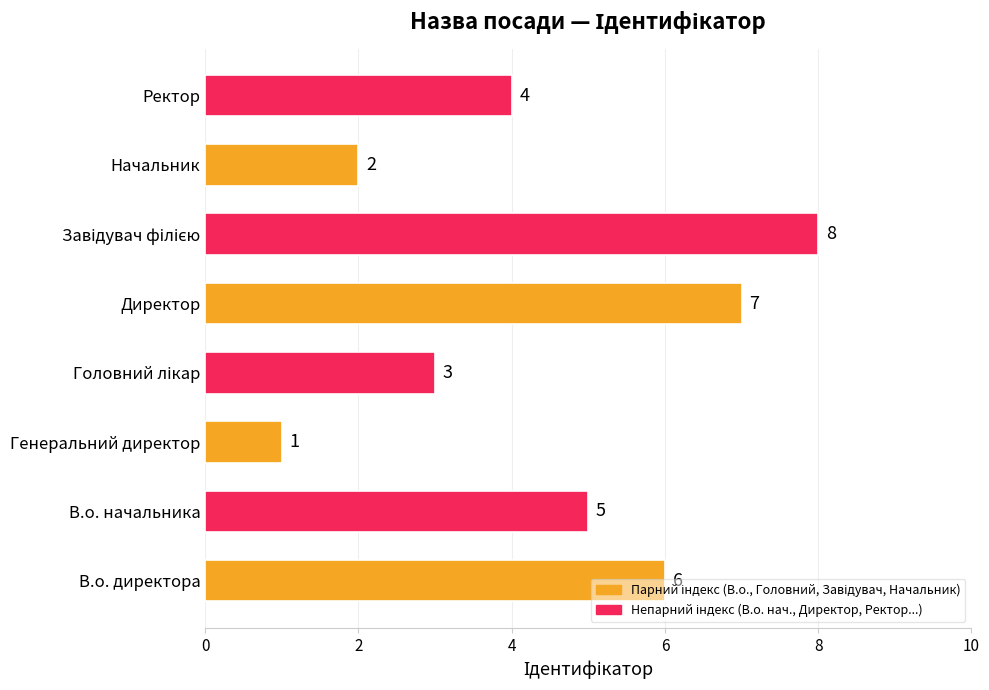

What is the difference between the maximum and minimum values?

7